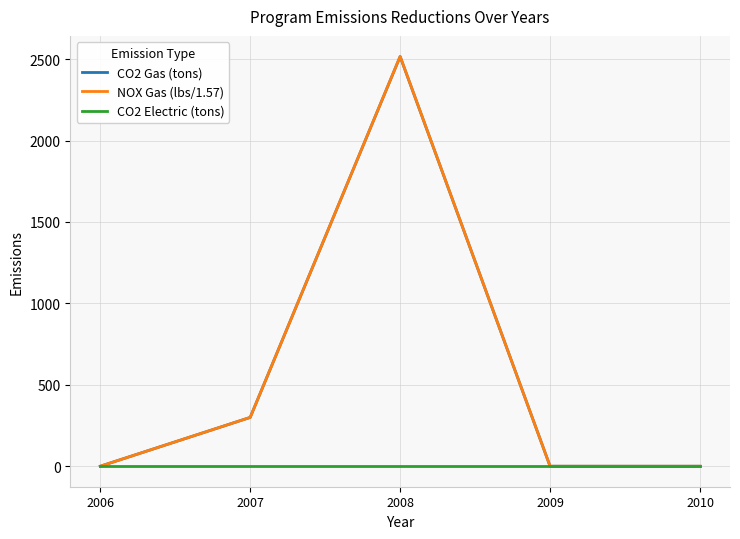

Which series has the widest spread of values?

NOX Gas (lbs/1.57)